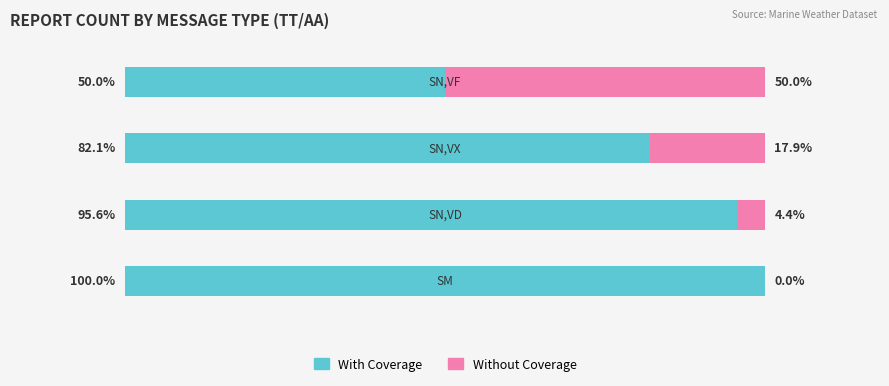

What are all the series names shown in the legend?

With Coverage, Without Coverage